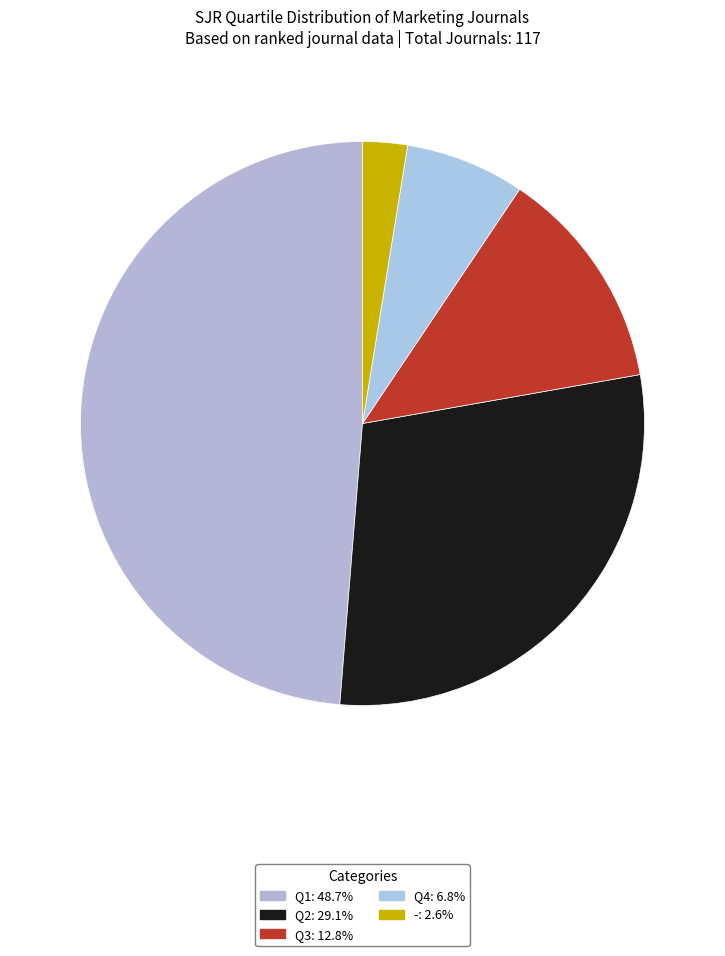

What is the smallest slice in the pie chart?

-